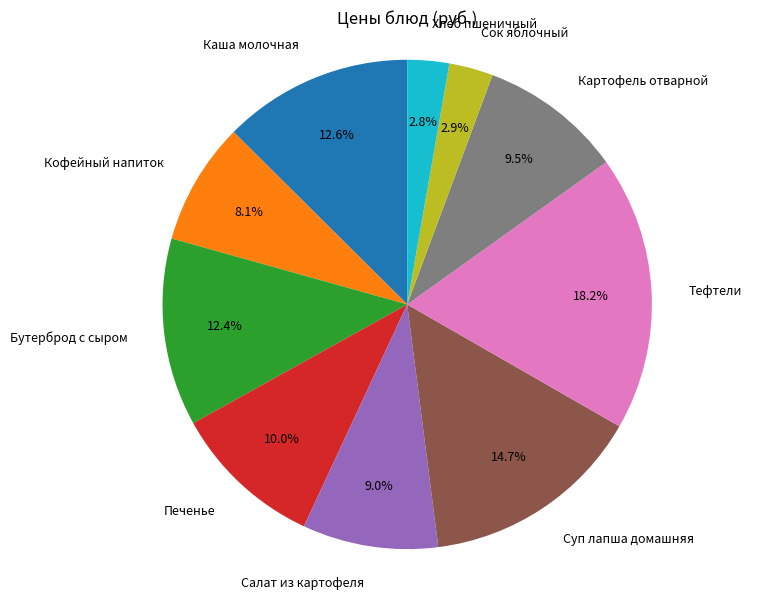

Does any single category account for the majority?

No